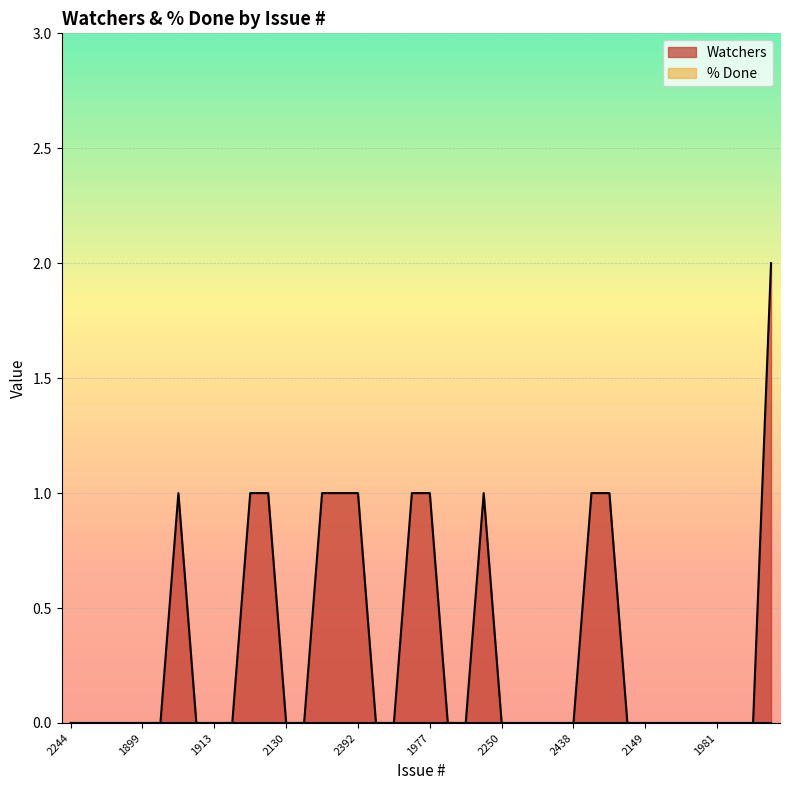

At which category does the chart reach its minimum across all series?

2244